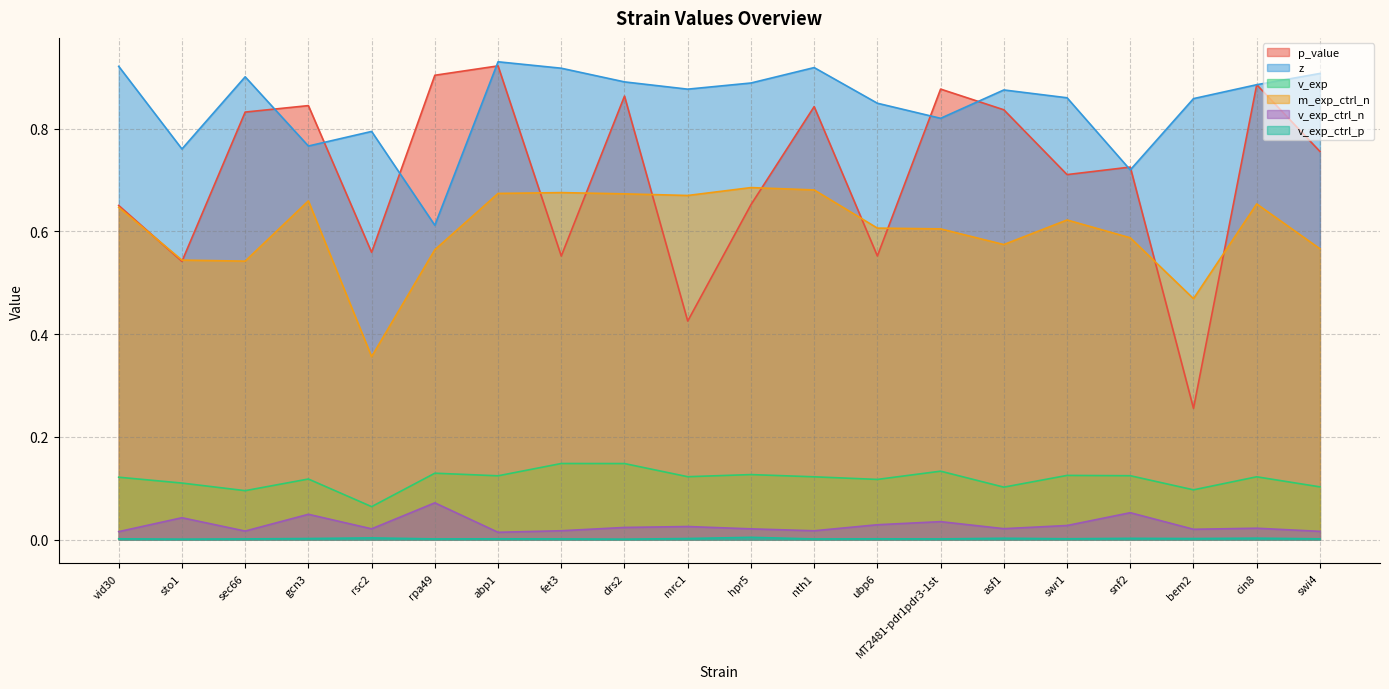

What is the average value of the v_exp series?

0.1